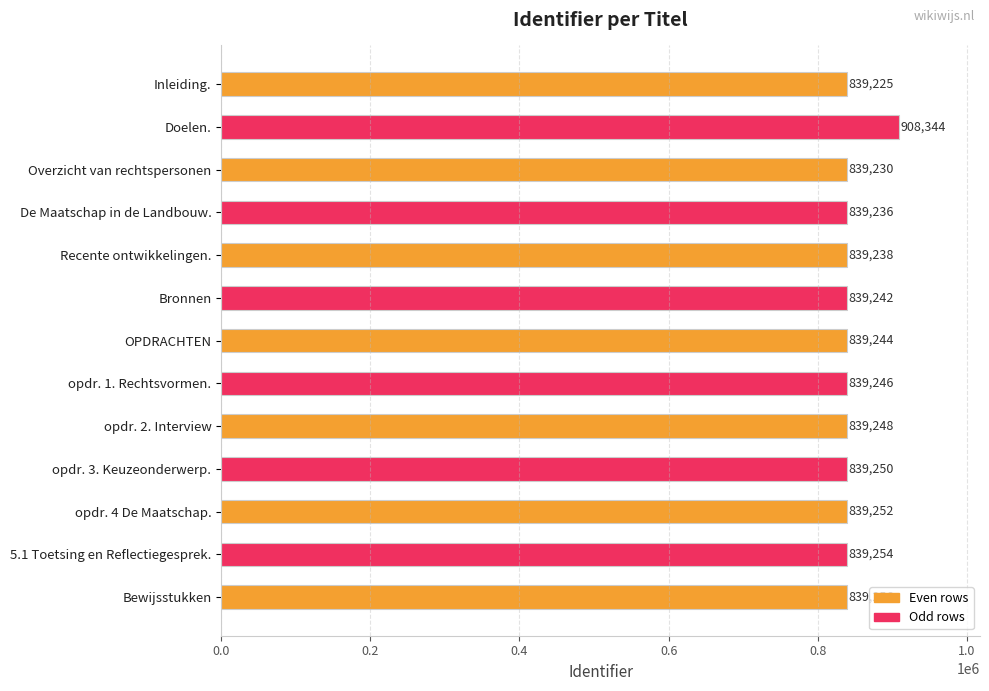

List the labels in order of value, smallest first.

Inleiding., Overzicht van rechtspersonen, De Maatschap in de Landbouw., Recente ontwikkelingen., Bronnen, OPDRACHTEN, opdr. 1. Rechtsvormen., opdr. 2. Interview, opdr. 3. Keuzeonderwerp., opdr. 4 De Maatschap., 5.1 Toetsing en Reflectiegesprek., Bewijsstukken, Doelen.